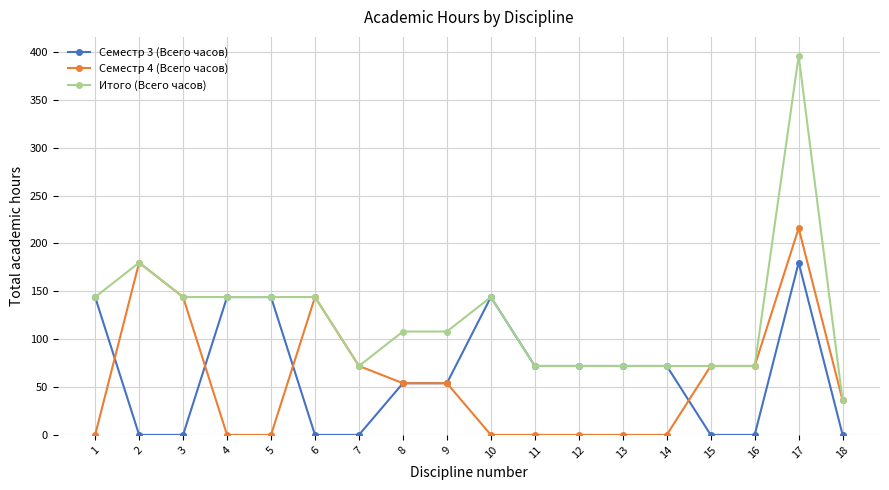

Is it true that Итого (Всего часов) equals 74 at 1?

False